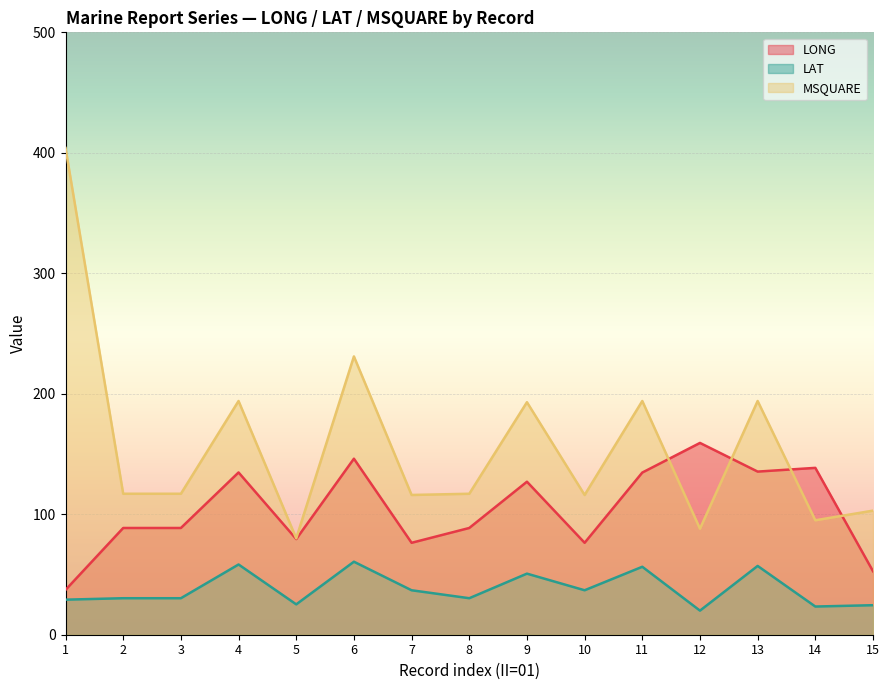

In LAT, how many points are lower than both neighbors (excluding endpoints)?

5